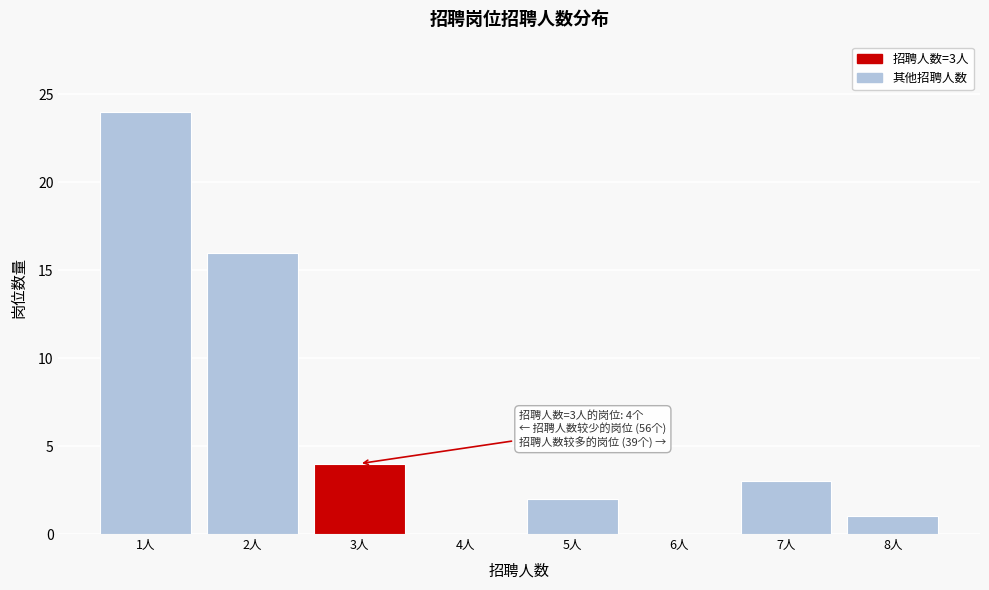

Reading left to right, transcribe all the data shown in this chart.

1人=24	2人=16	3人=4	4人=0	5人=2	6人=0	7人=3	8人=1